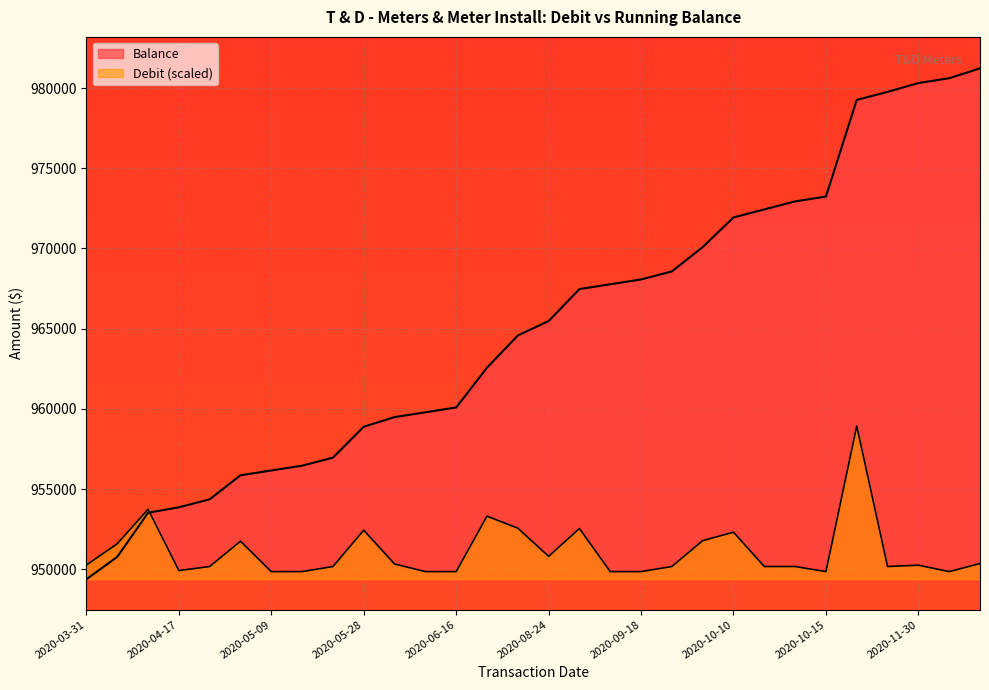

How many categories are shown in the chart?

30